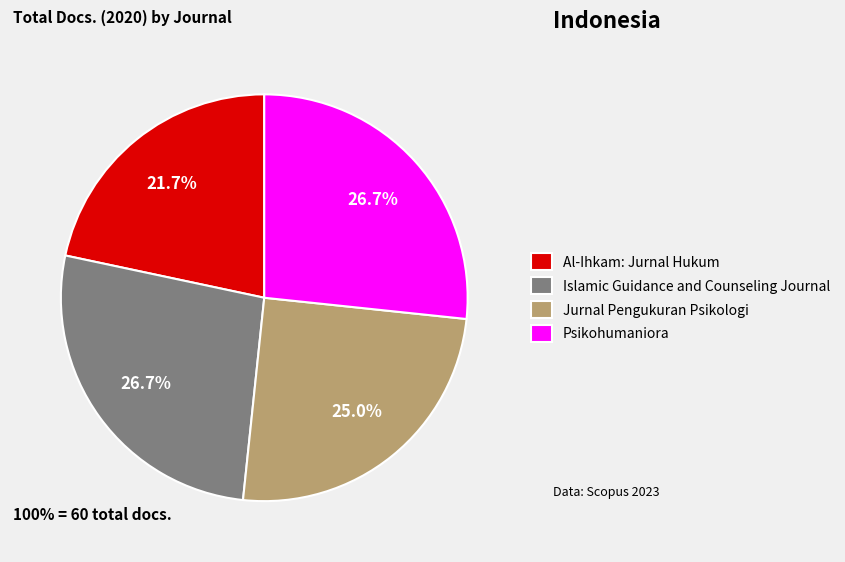

Does Islamic Guidance and Counseling Journal account for over 50% of the chart?

No